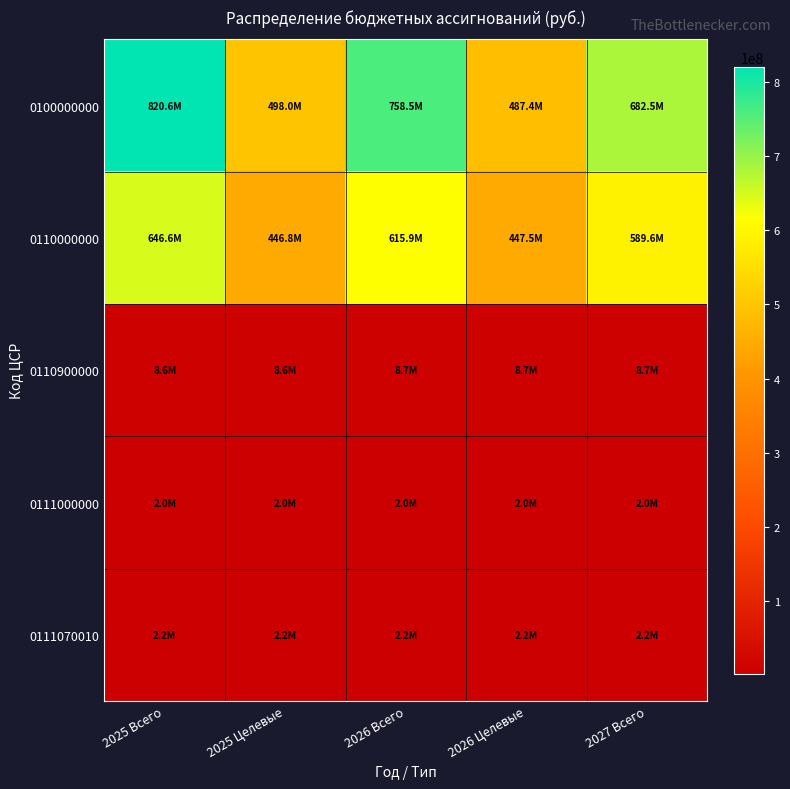

What is the maximum value shown in the chart?

820591525.8